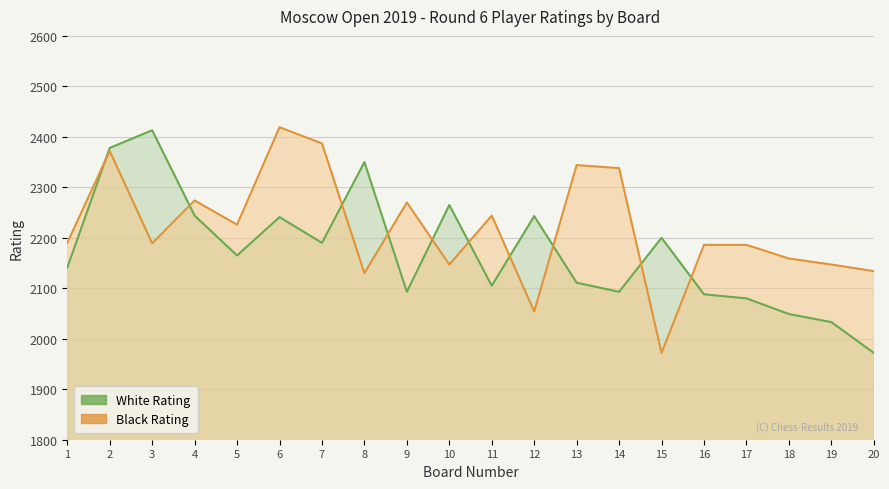

Between which two adjacent categories do Black Rating and White Rating first intersect?

1 and 2